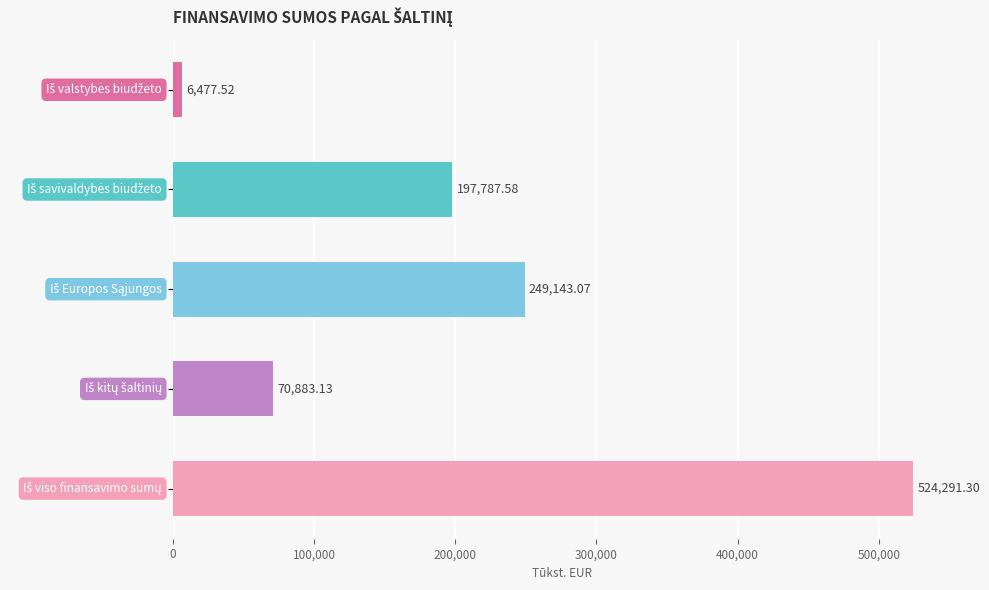

What is the difference between the maximum and minimum values?

517813.8